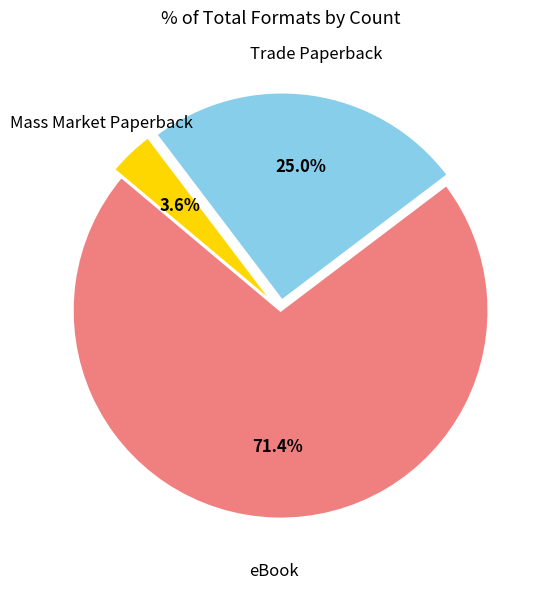

What percentage is NOT represented by Trade Paperback?

75.0%